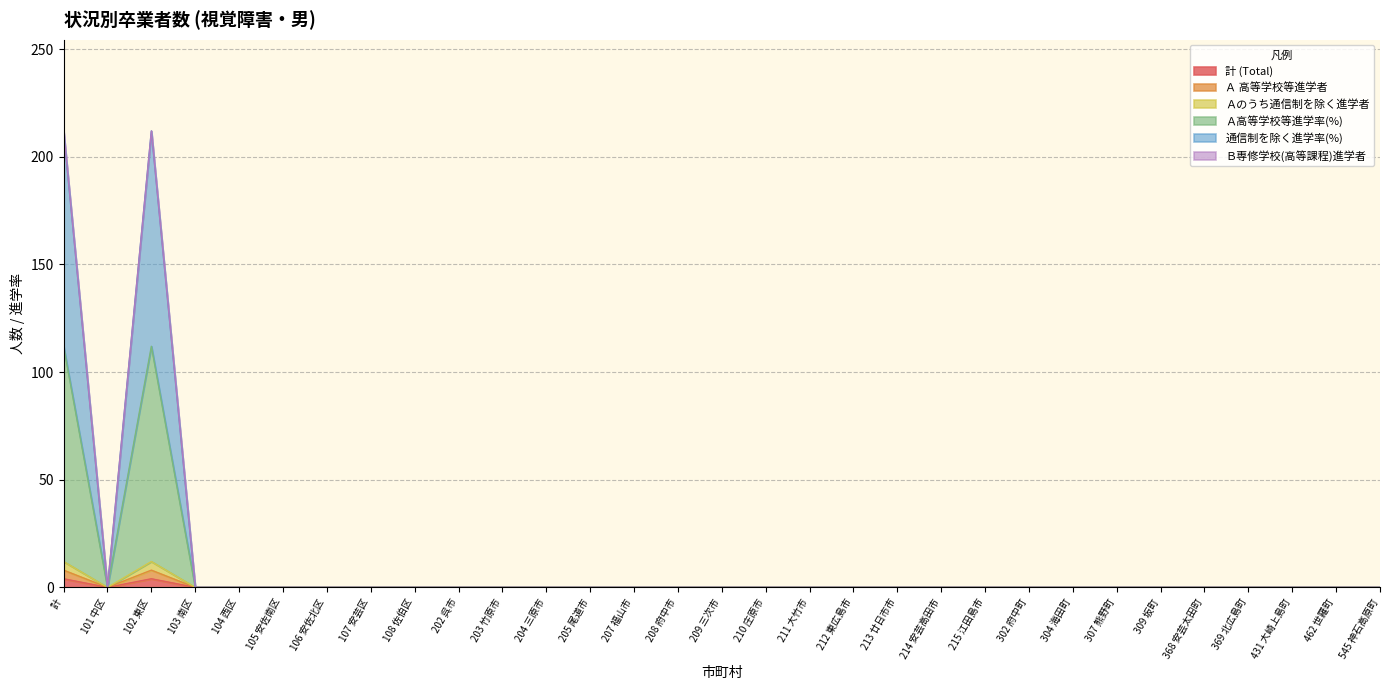

What is the sum of all Ａ 高等学校等進学者 values?

8